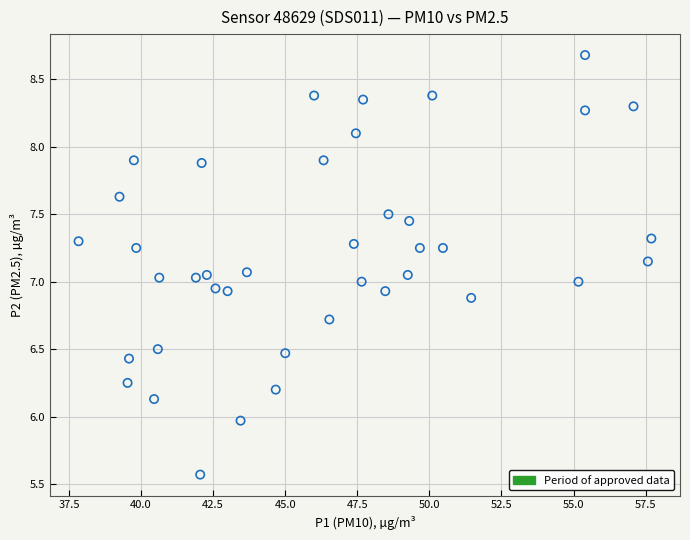

What is the range of Y values (max minus min)?

3.1